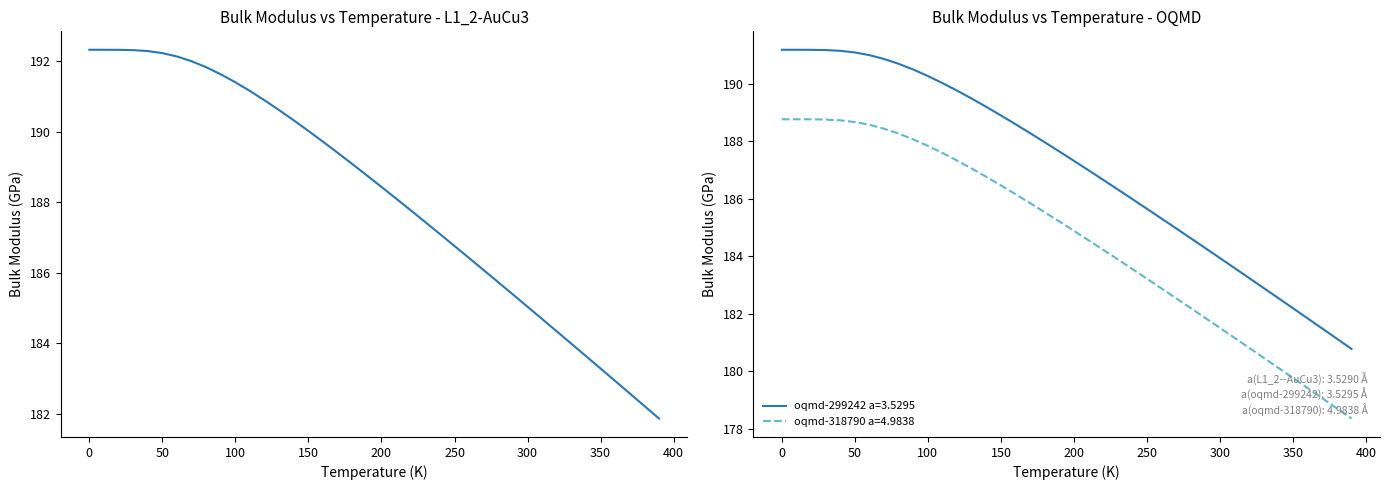

What is the value of the L1_2--AuCu3 a=3.5290 point at the 22nd from the left?

188.1